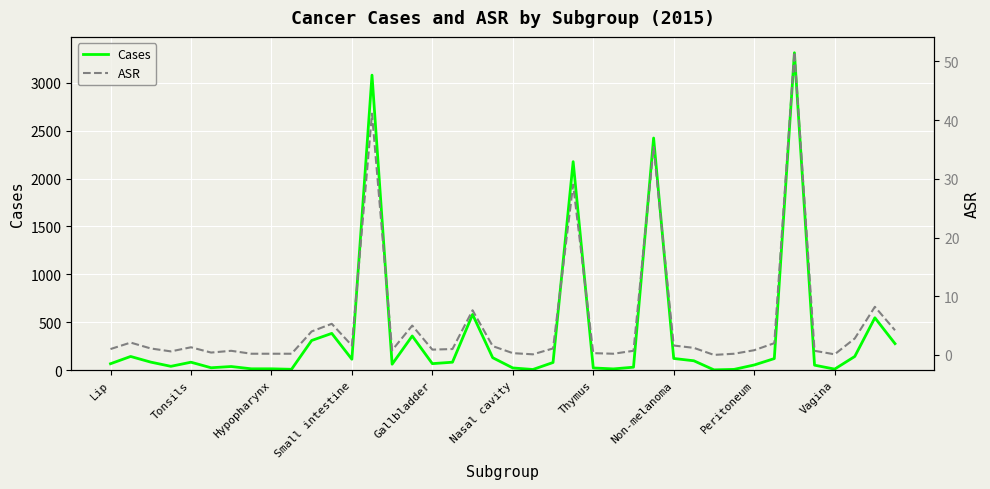

The Cases series shows 82 at Tonsils. True or false?

True